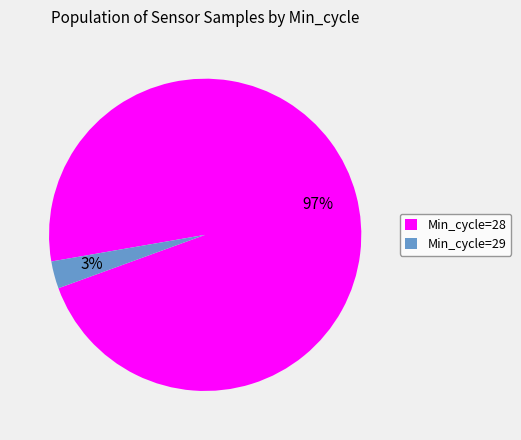

What percentage is the Min_cycle=29 slice, to the nearest percent?

3%